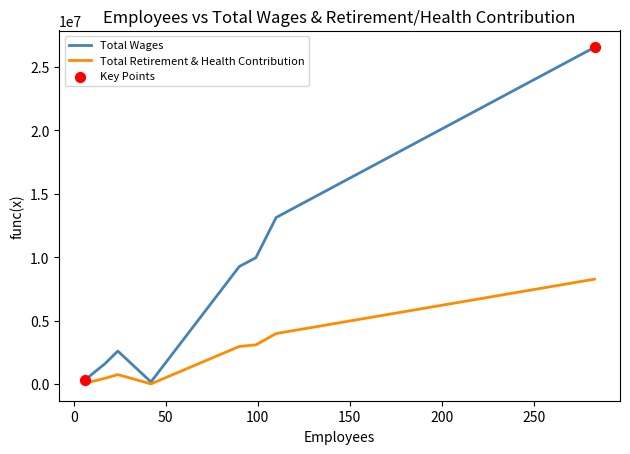

Which series has the largest total across all categories?

Total Wages